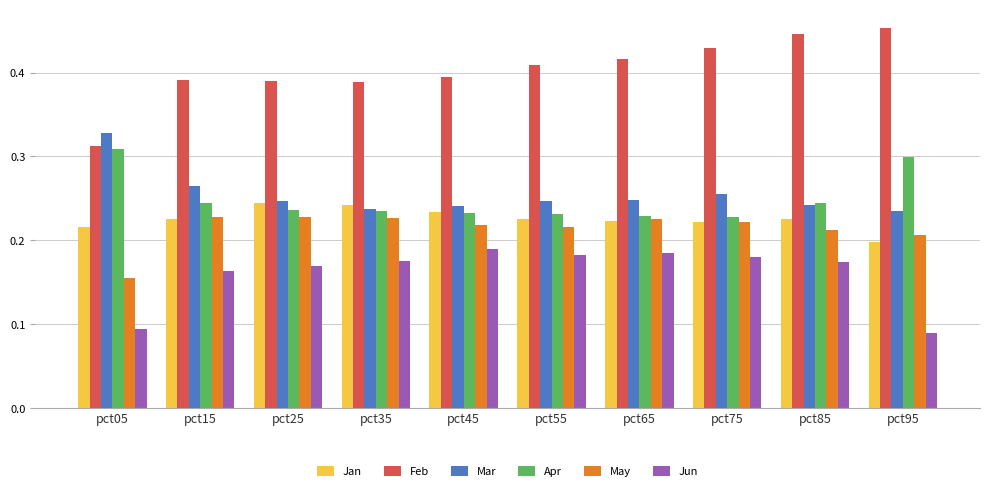

The May series shows 0.1 at pct85. True or false?

False